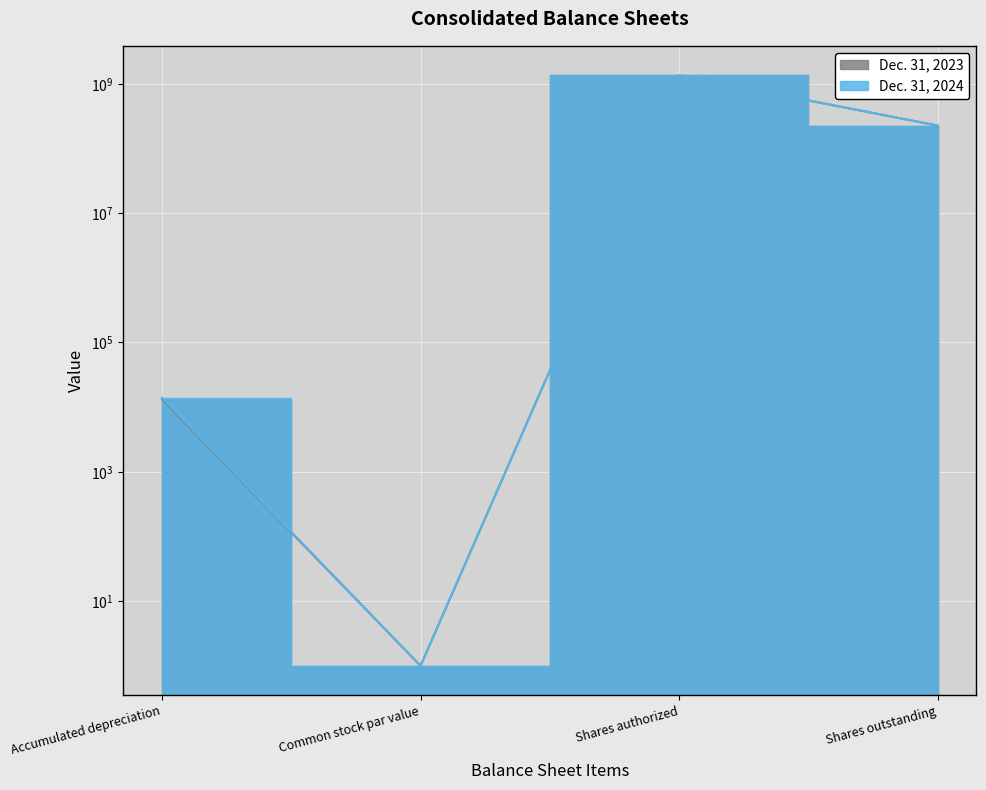

At Shares outstanding, list the series in order from largest to smallest.

Dec. 31, 2024, Dec. 31, 2023